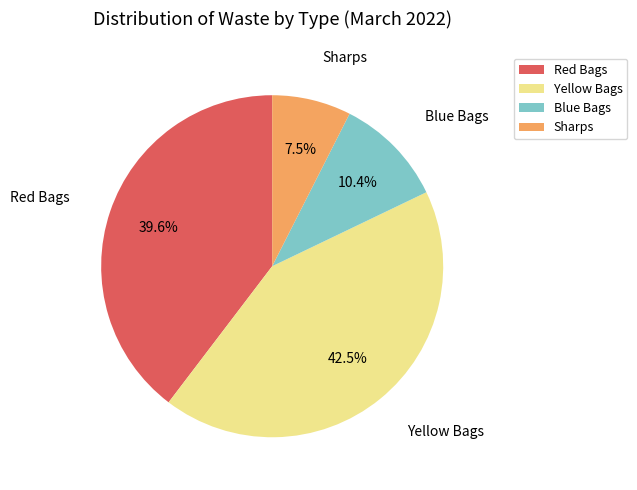

Does any single category account for the majority?

No